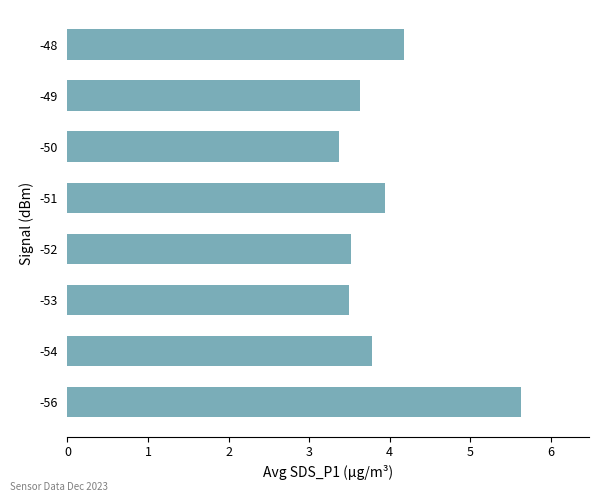

What is the approximate value at -53?

3.5